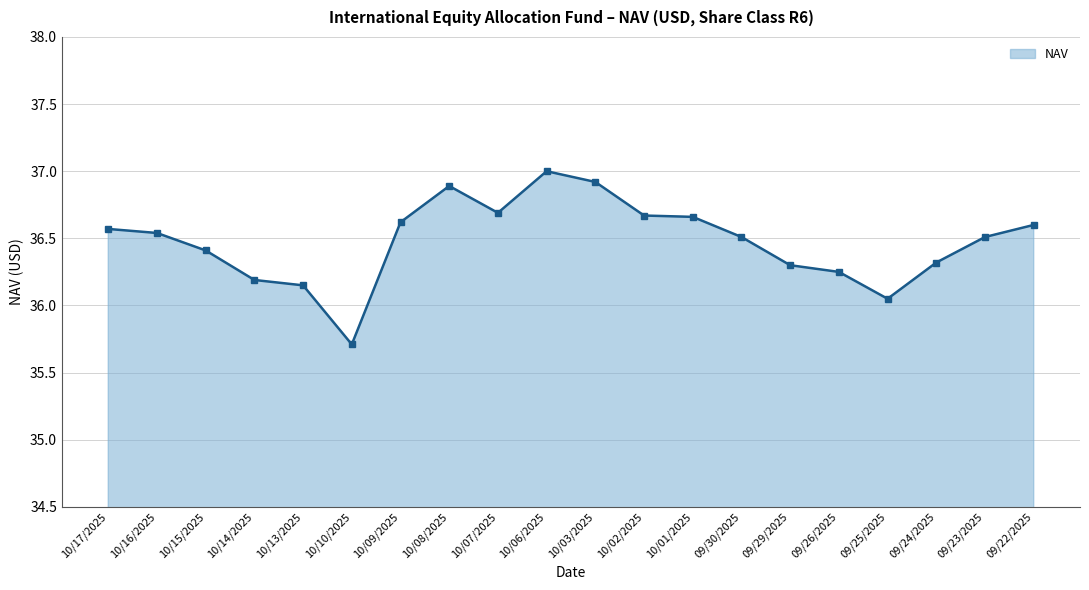

What is the value of the 10th point from the left?

37.0